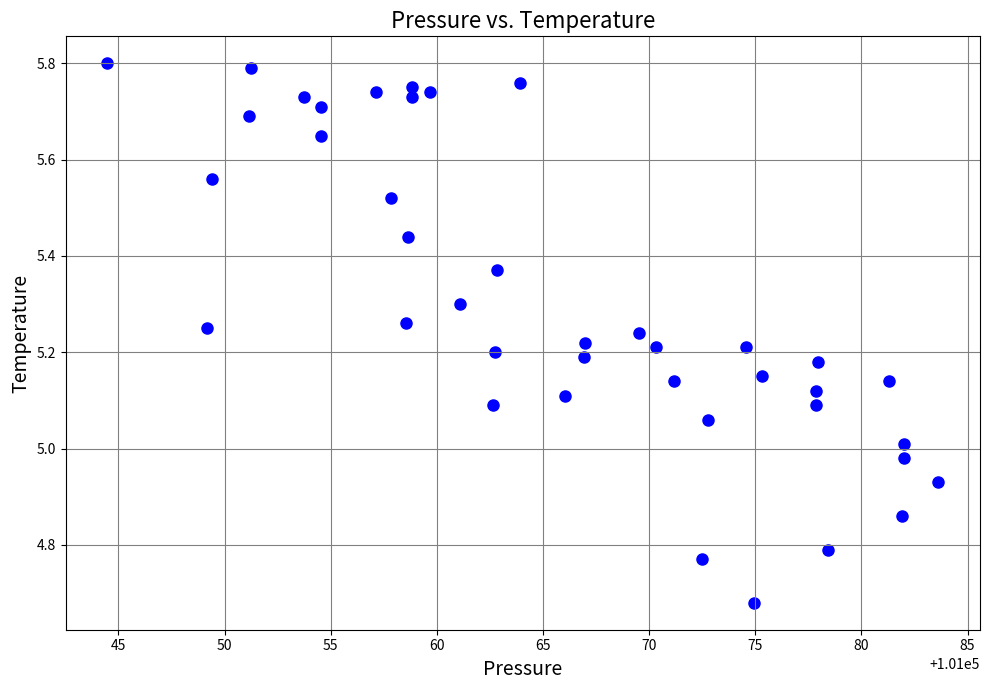

What is the range of X values (max minus min)?

39.2